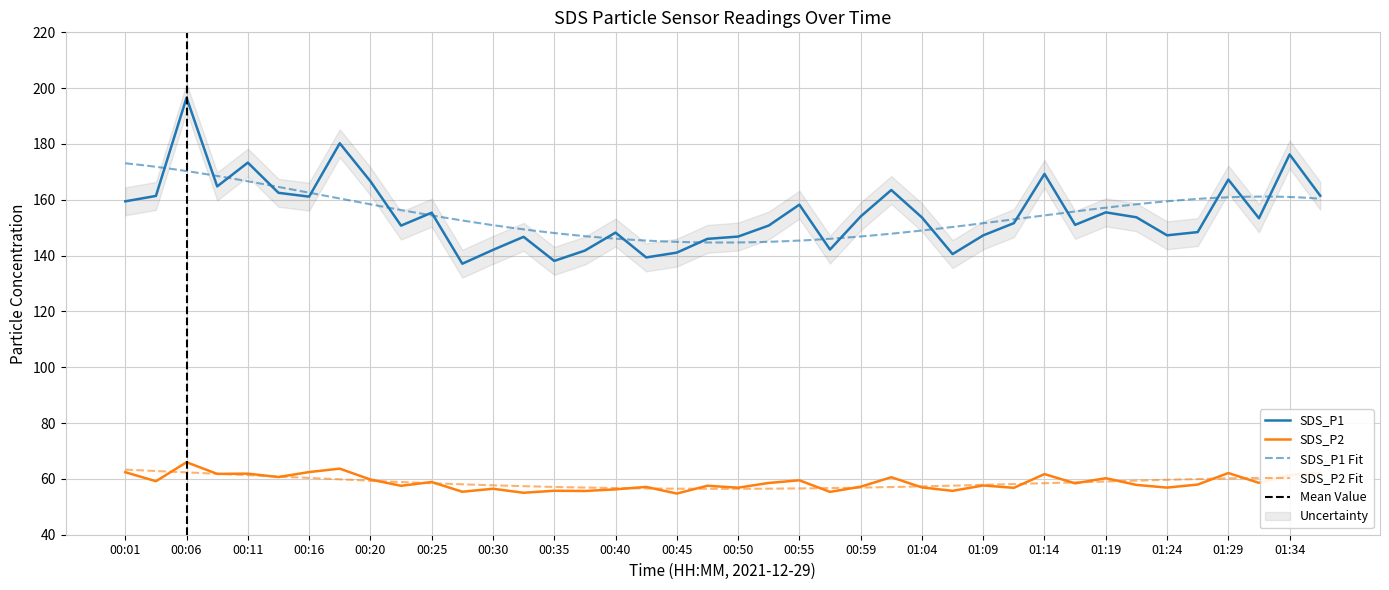

How many lines are shown in the chart?

2